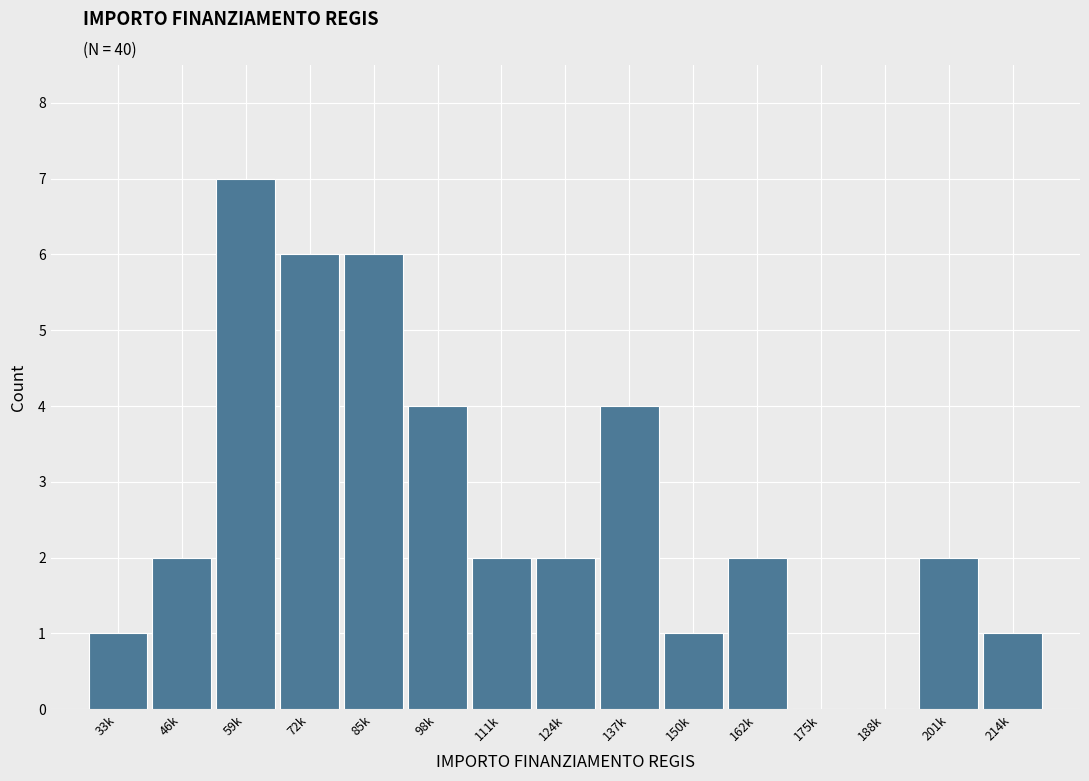

Reading left to right, transcribe all the data shown in this chart.

33k=1	46k=2	59k=7	72k=6	85k=6	98k=4	111k=2	124k=2	137k=4	150k=1	162k=2	175k=0	188k=0	201k=2	214k=1